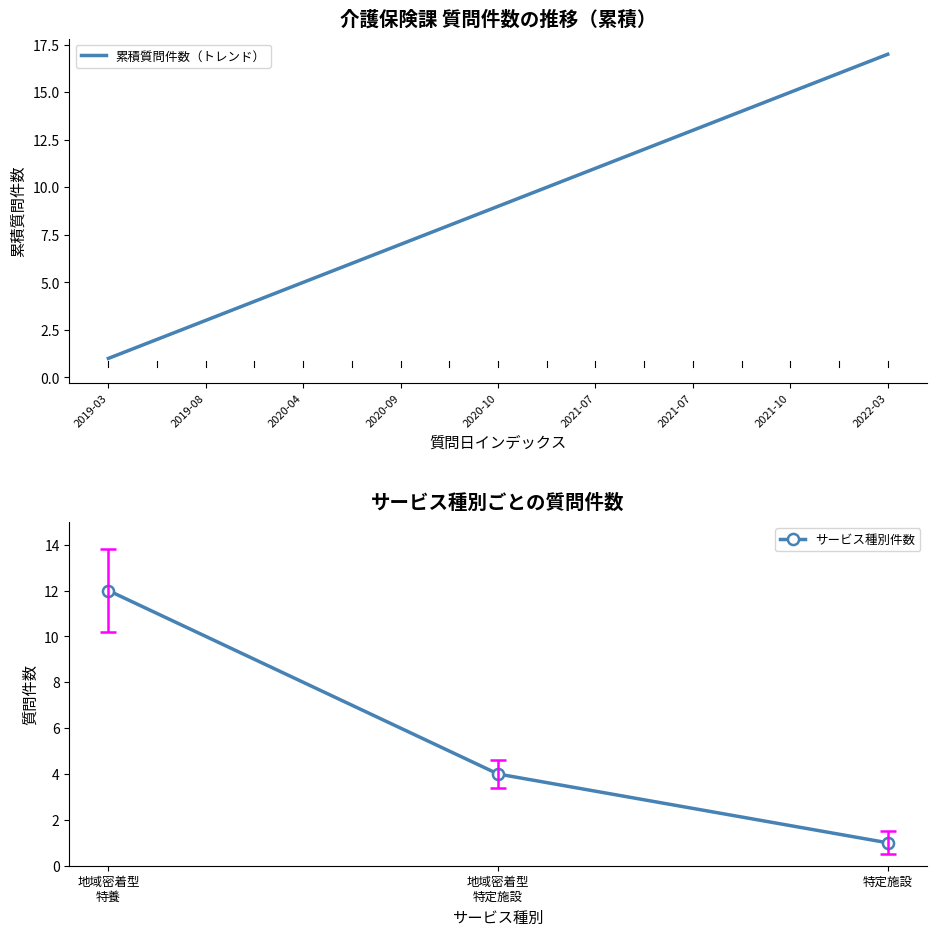

List the labels in order of value, largest first.

2022-03-30, 2021-11-22, 2021-10-28, 2021-10-05, 2021-07-30, 2021-07-23, 2021-07-15, 2021-03-03, 2020-10-28, 2020-10-07, 2020-09-07, 2020-06-29, 2020-04-10, 2019-12-18, 2019-08-02, 2019-06-26, 2019-03-14